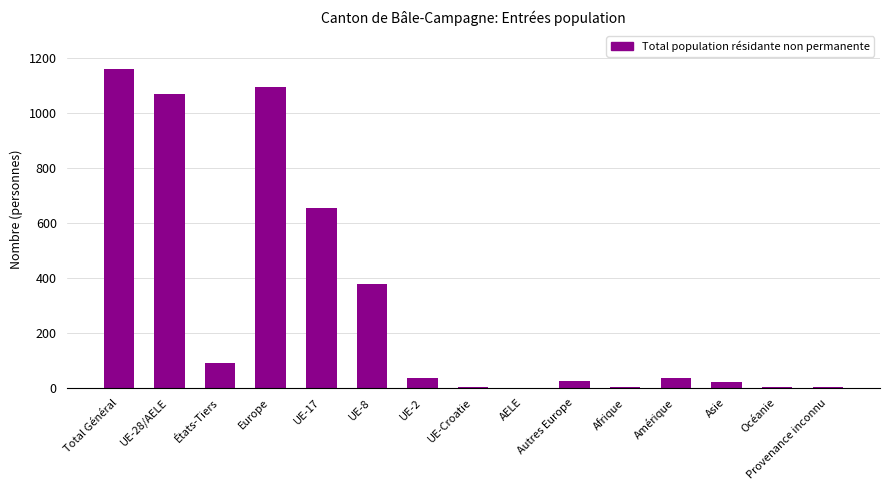

What is the sum of all values?

4577